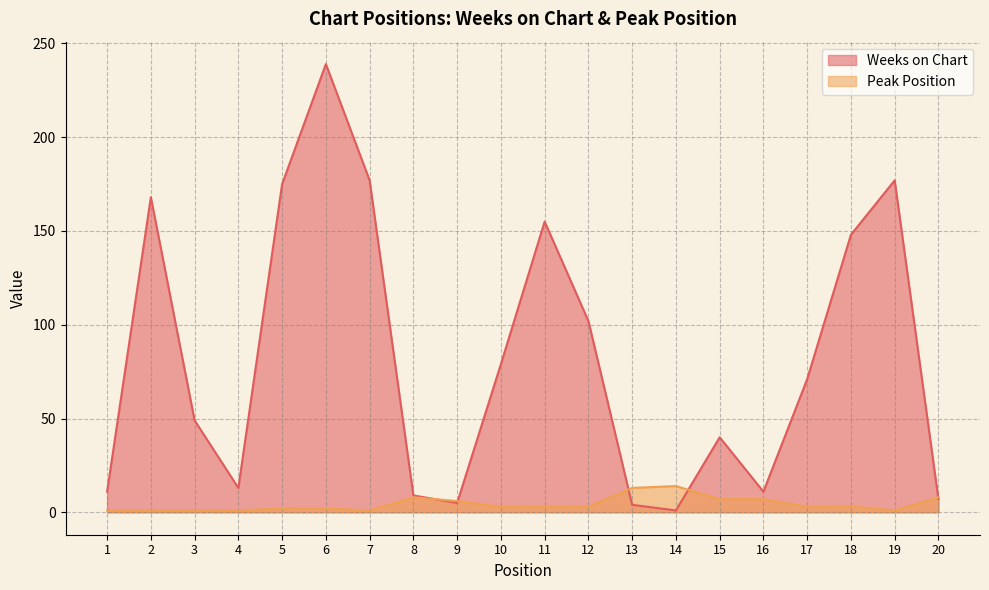

The value of Peak Position at 4 is 0. True or false?

False